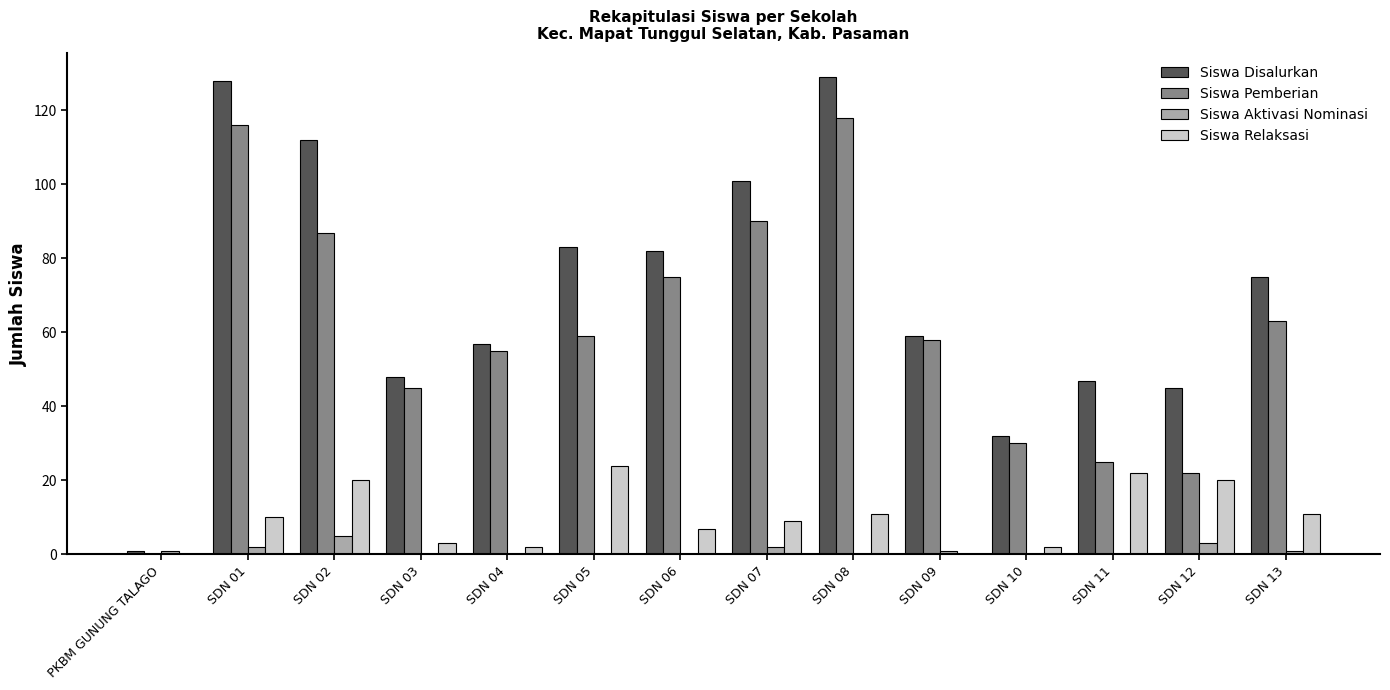

Which series has the largest range (max minus min)?

Siswa Disalurkan